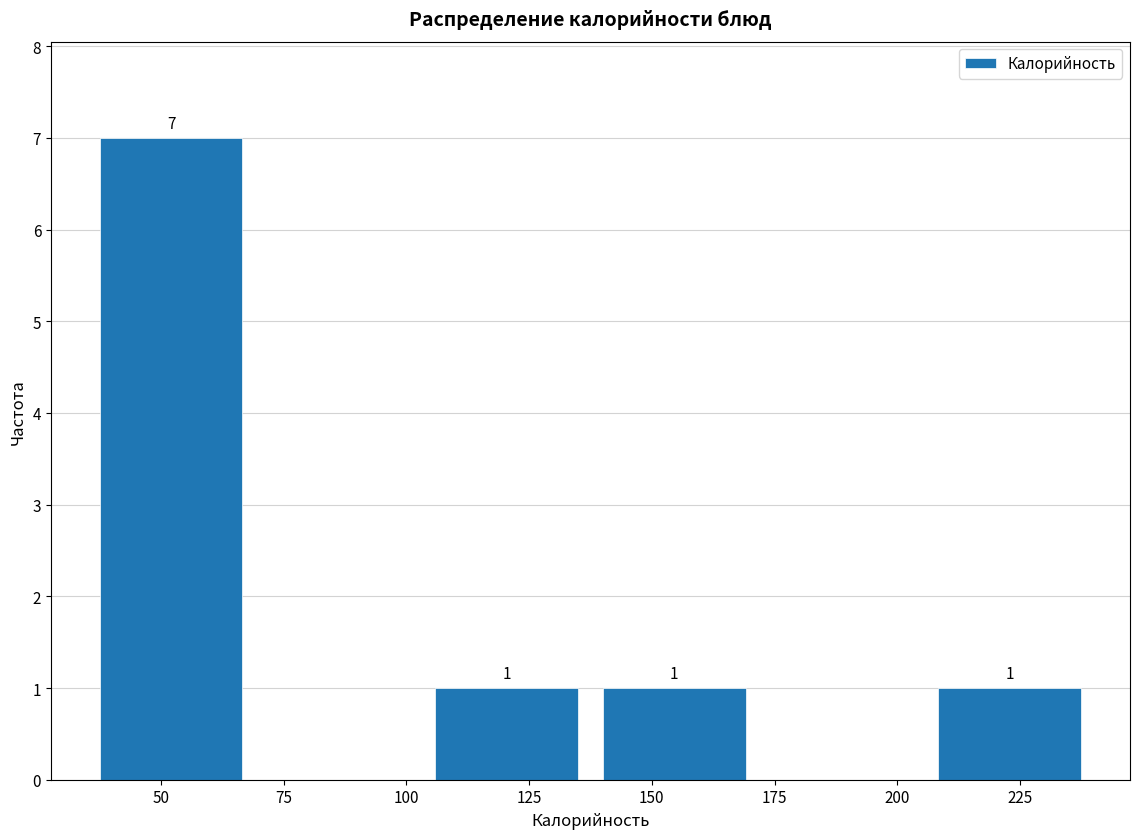

Over which range of the x-axis is the bar tallest?

35 to 70